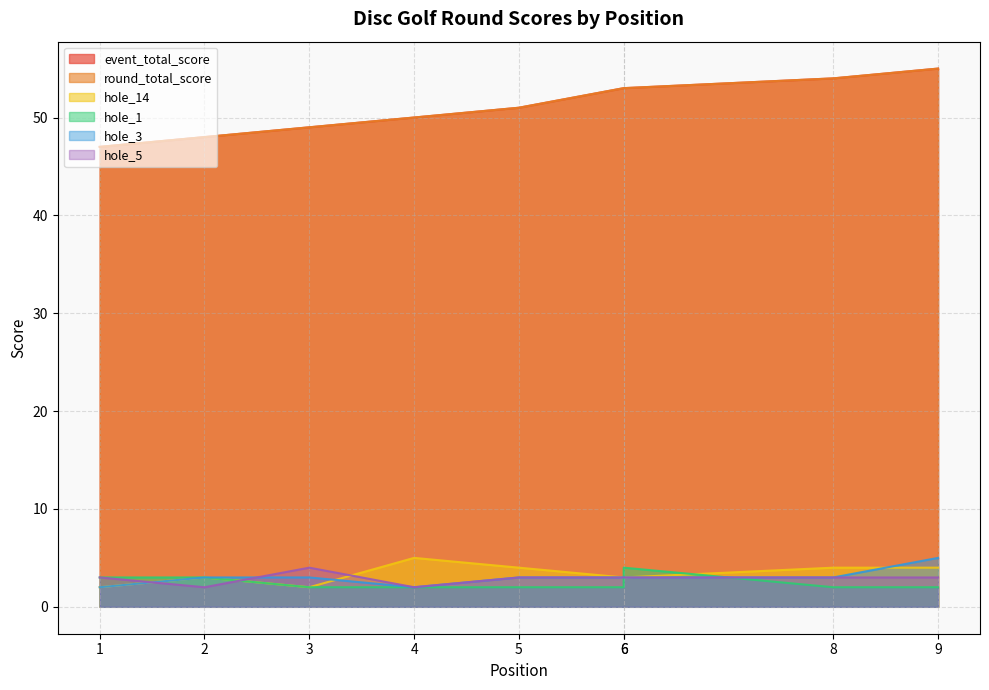

Between 1 and 3, which series saw the biggest shift?

event_total_score